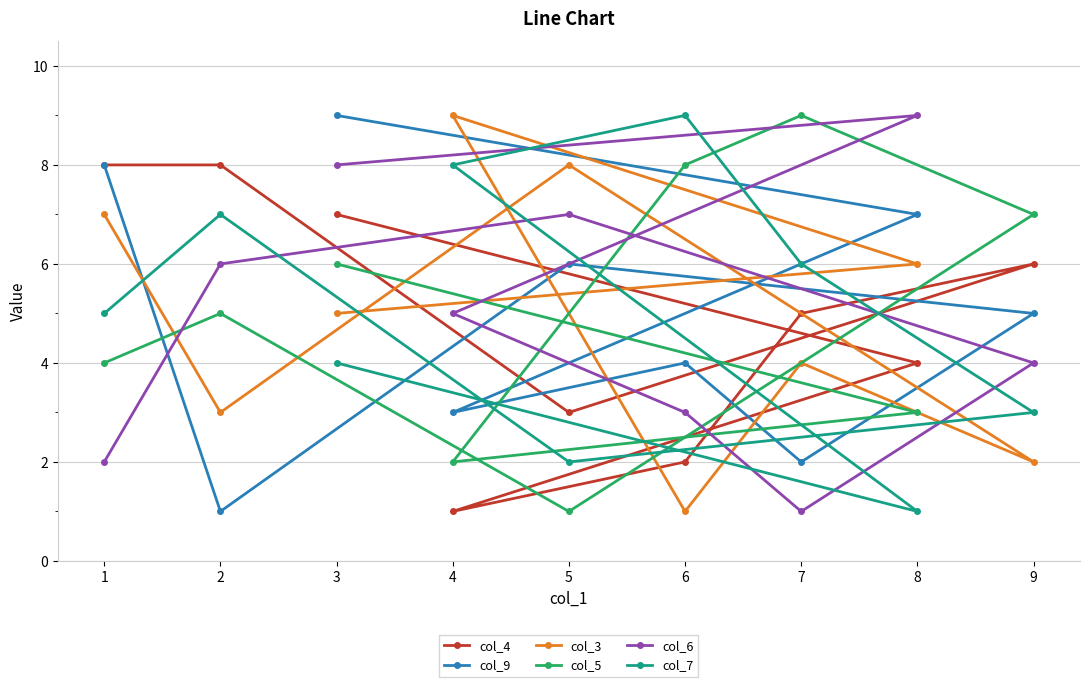

Reading left to right, what are all the values shown in this chart?

col_4: 1=8	2=8	3=7	4=1	5=3	6=2	7=5	8=4	9=6
col_9: 1=8	2=1	3=9	4=3	5=6	6=4	7=2	8=7	9=5
col_3: 1=7	2=3	3=5	4=9	5=8	6=1	7=4	8=6	9=2
col_5: 1=4	2=5	3=6	4=2	5=1	6=8	7=9	8=3	9=7
col_6: 1=2	2=6	3=8	4=5	5=7	6=3	7=1	8=9	9=4
col_7: 1=5	2=7	3=4	4=8	5=2	6=9	7=6	8=1	9=3